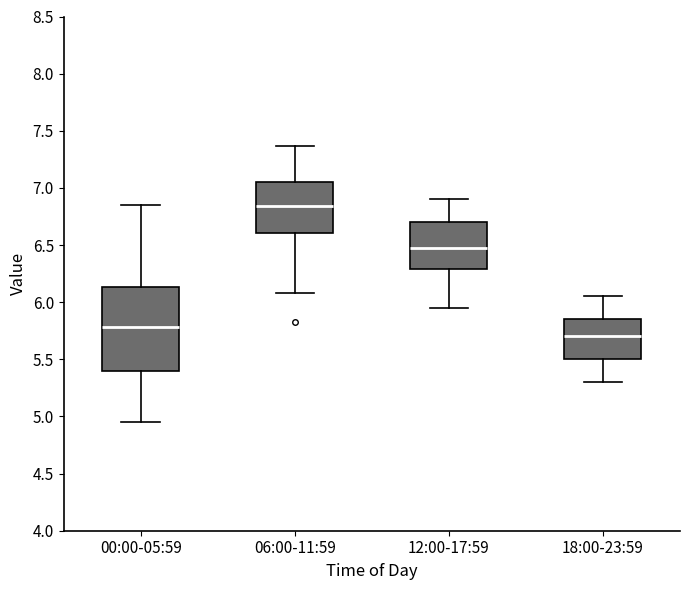

Which box is the tallest, from its lower edge to its upper edge?

00:00-05:59